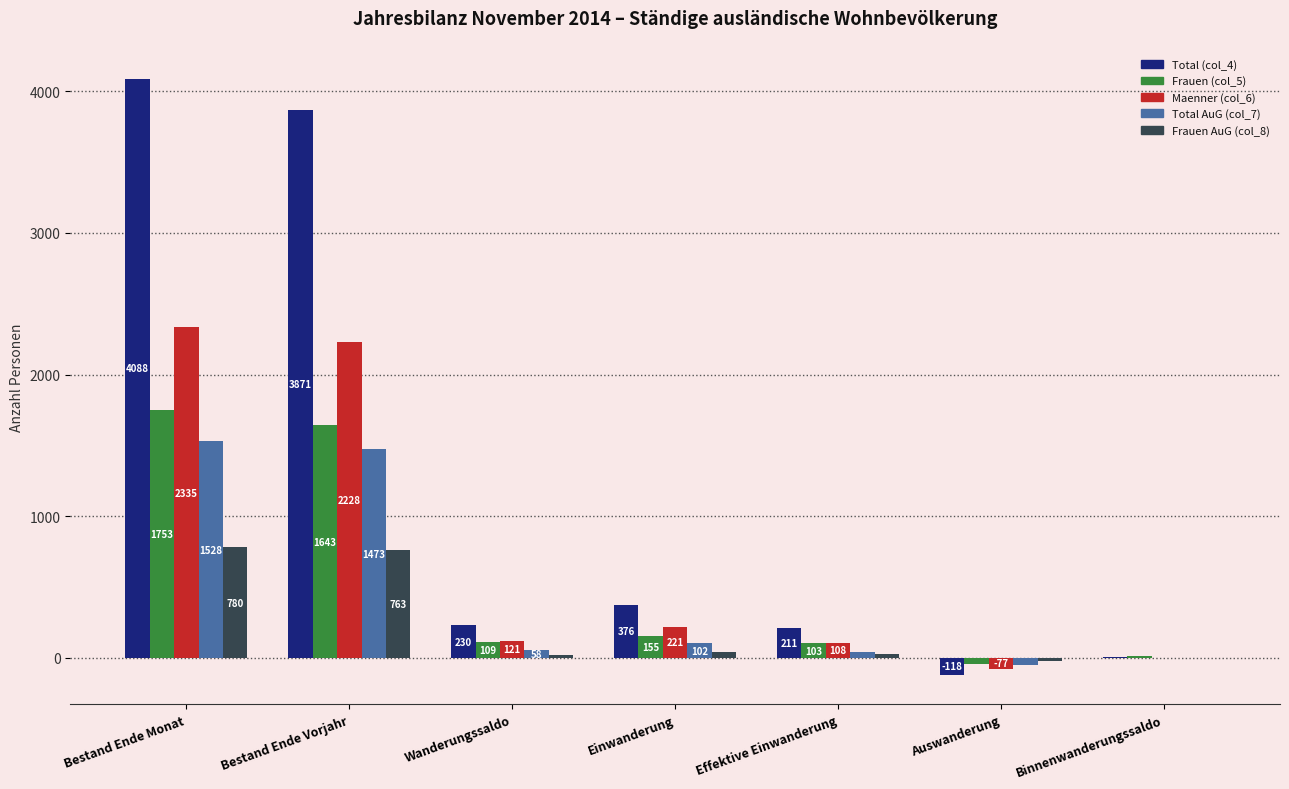

Which series changed the most between Wanderungssaldo and Einwanderung?

Total (col_4)